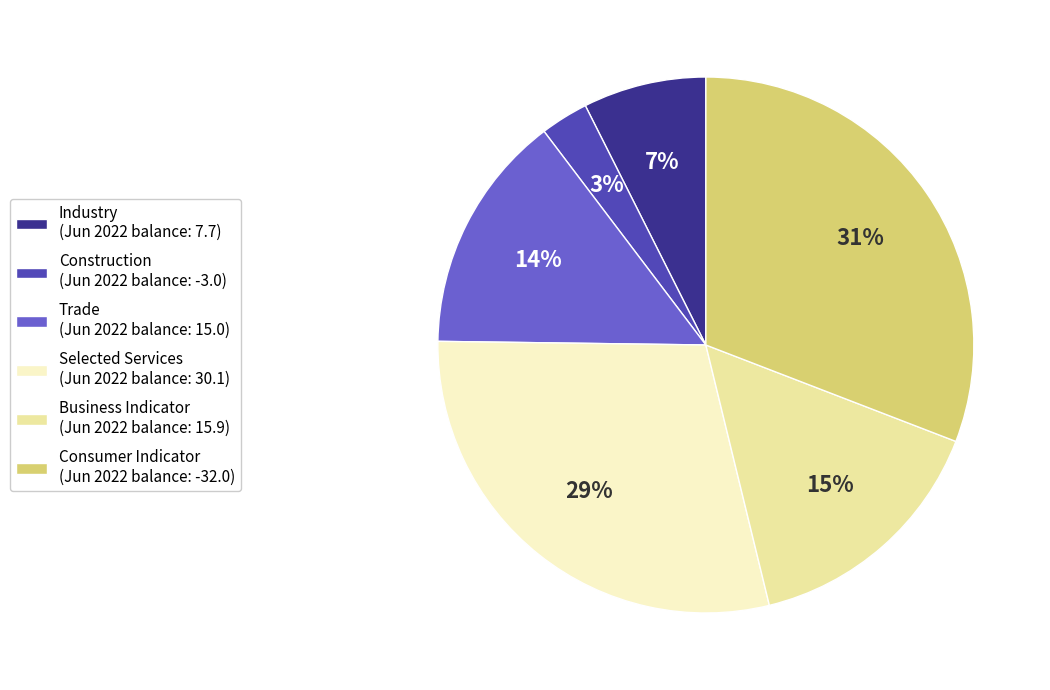

What percentage is the Business Indicator (Jun 2022 balance: 15.9) slice, to the nearest percent?

15%